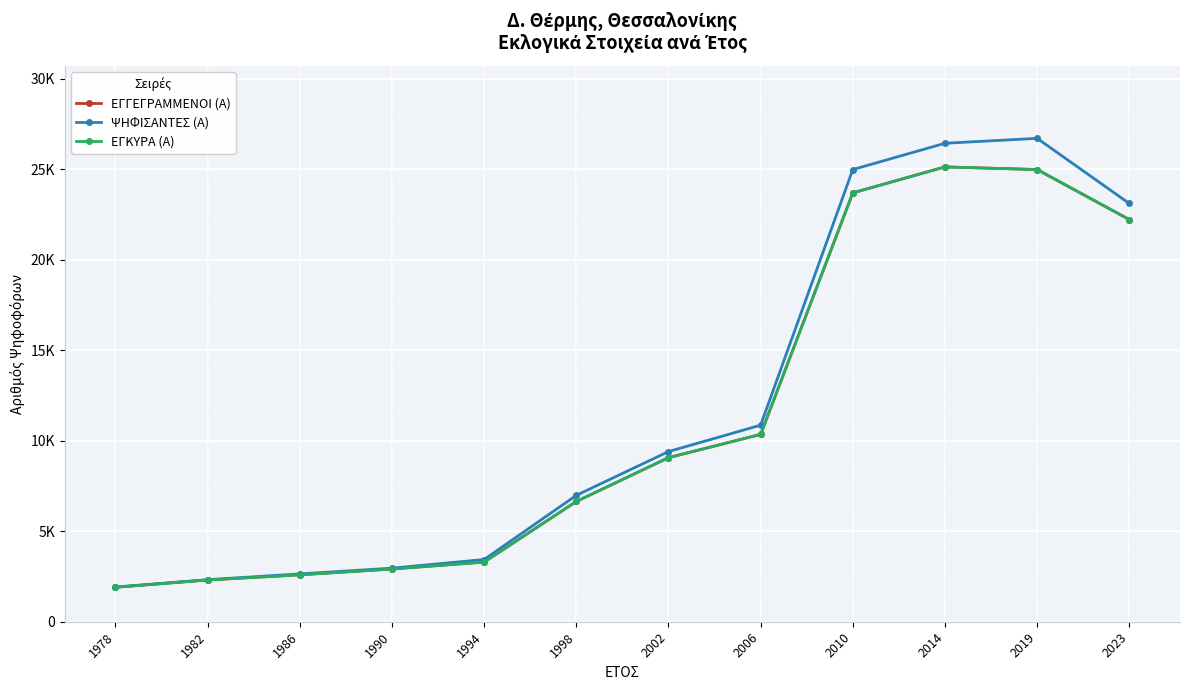

Does the chart have visible grid lines?

Yes